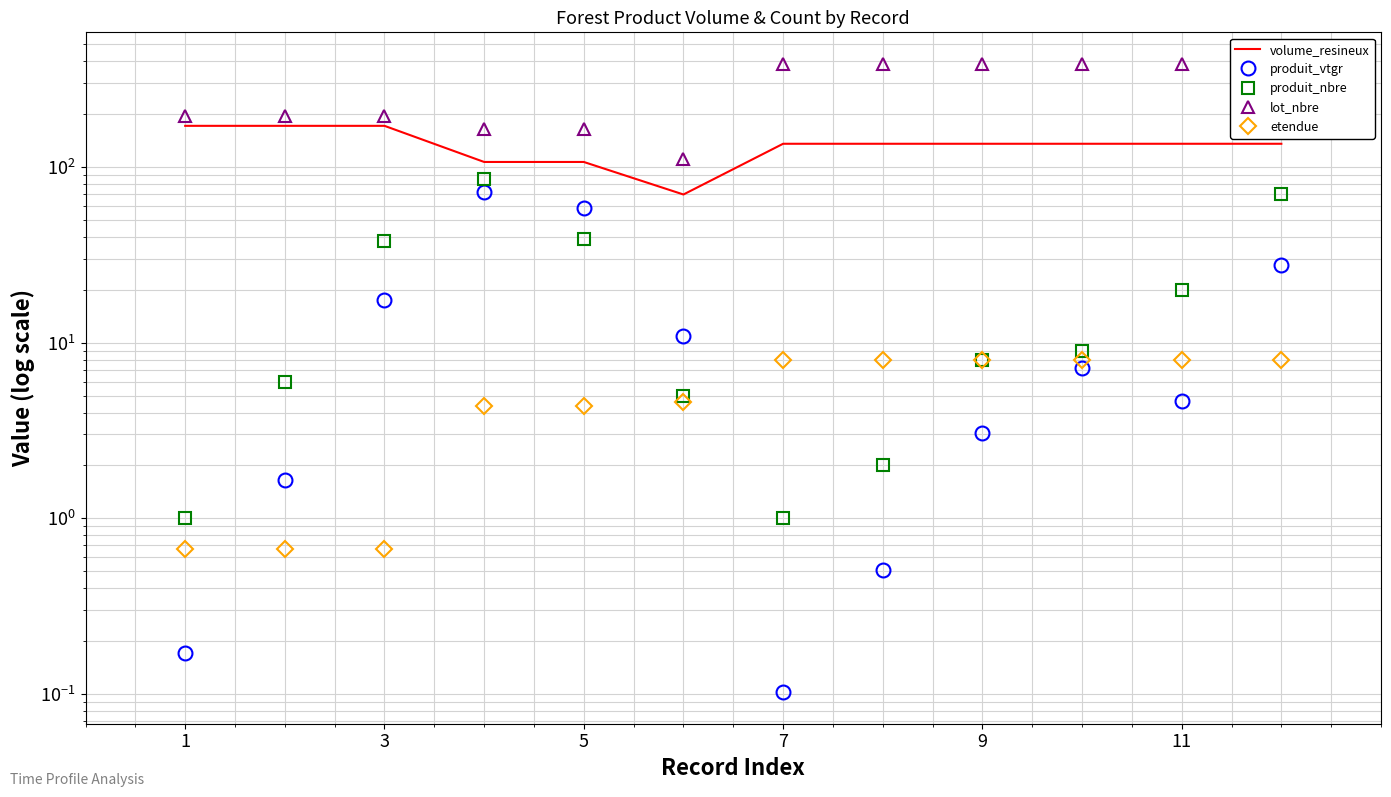

True or false: produit_vtgr and volume_resineux cross at least once.

False